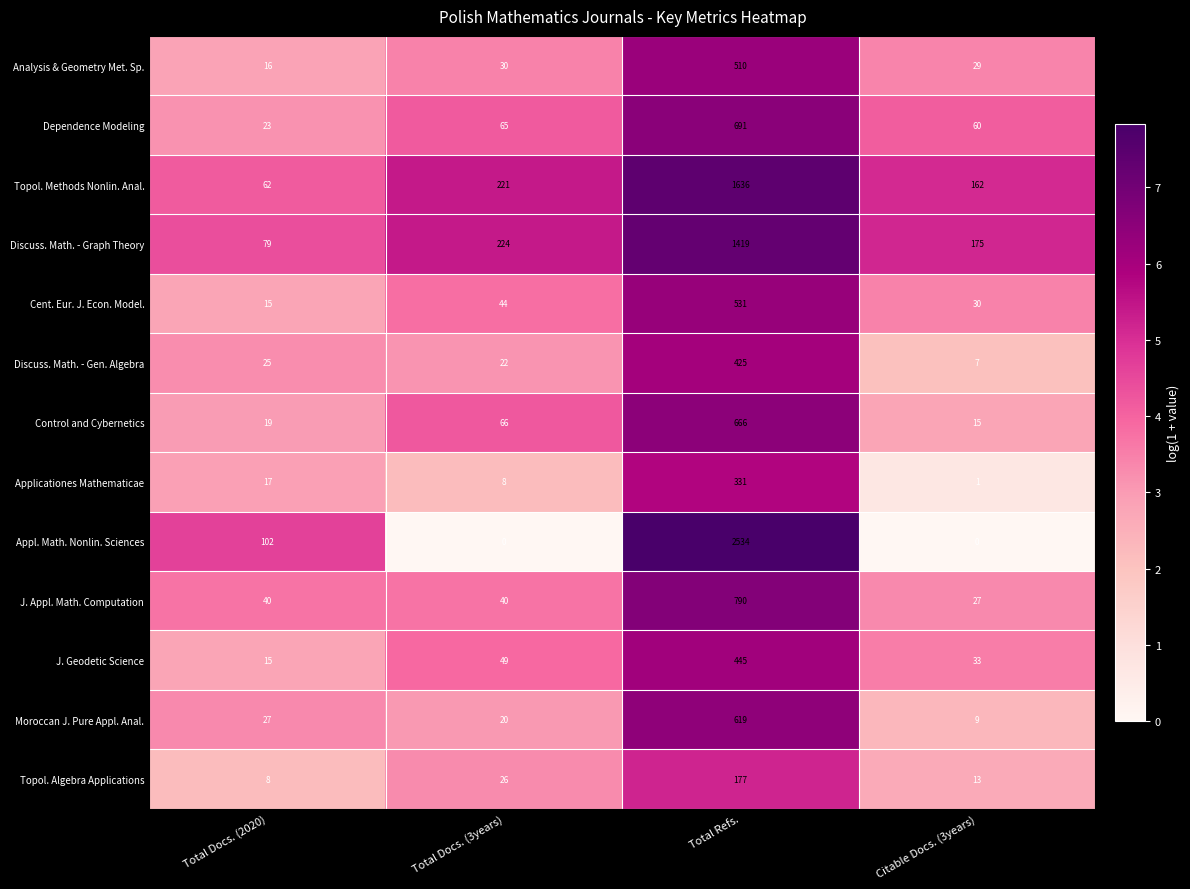

What is the total value across all series at Total Docs. (2020)?

448